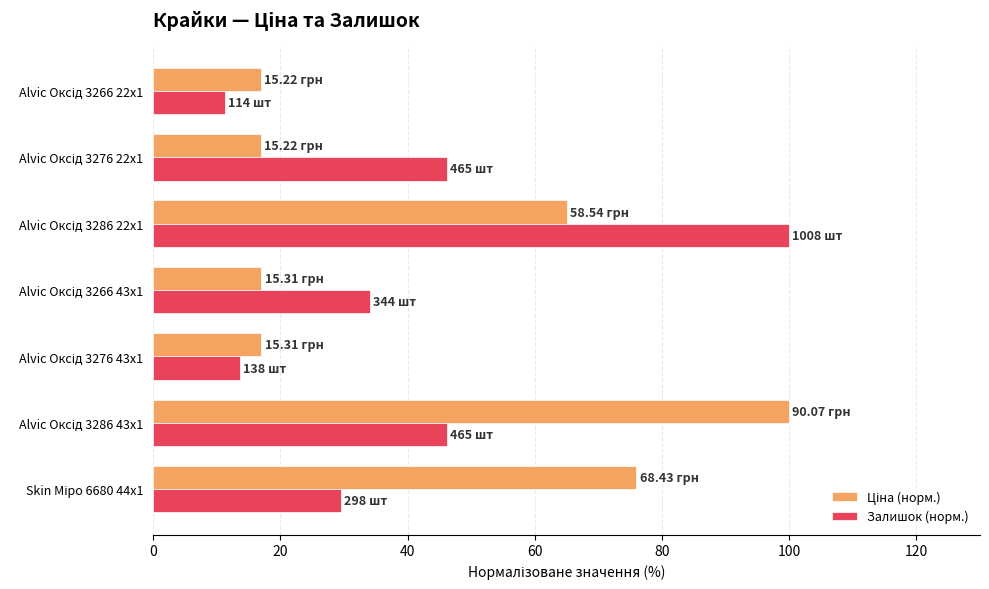

What is the difference between the maximum and minimum values in the Залишок (норм.) series?

88.7